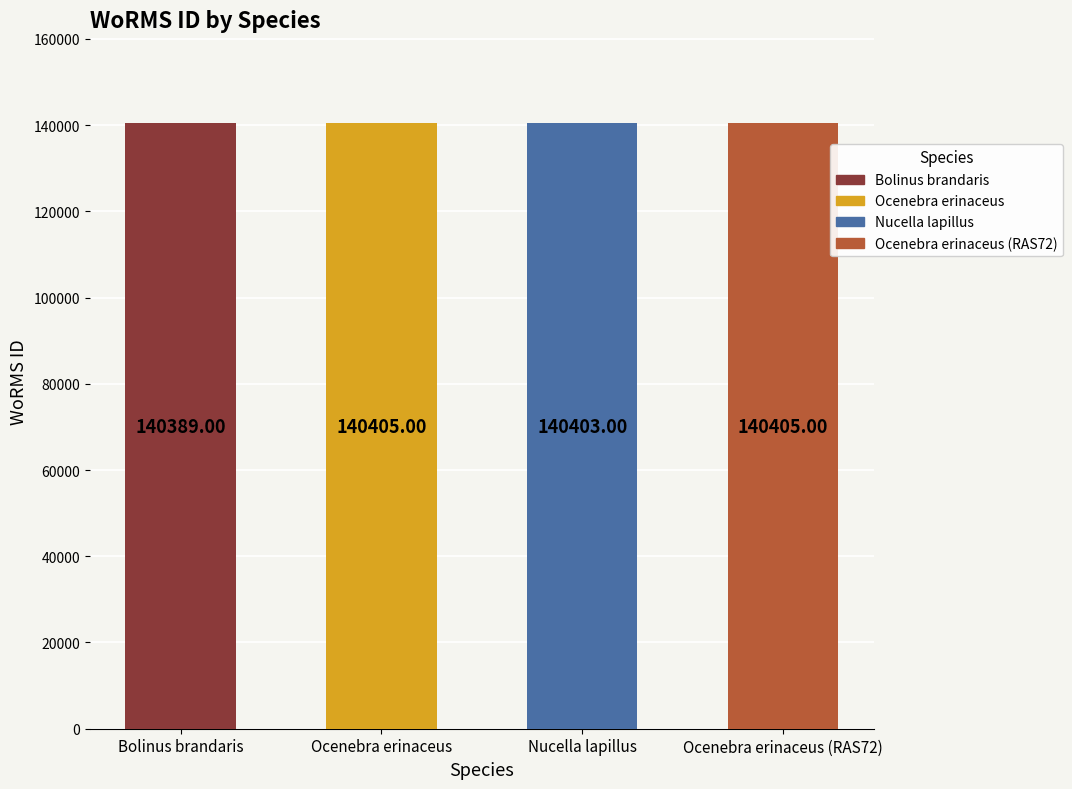

True or false: the data shows 140405 at Ocenebra erinaceus (RAS72).

True